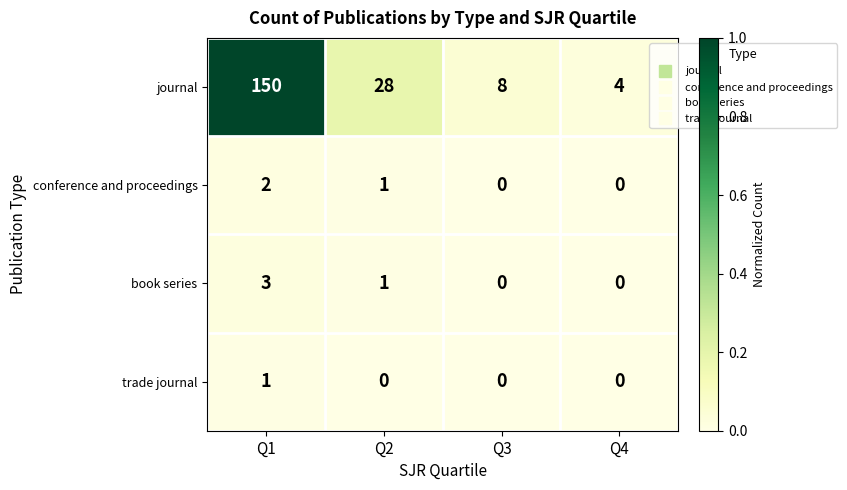

Where does the conference and proceedings series first go above 1?

Q1